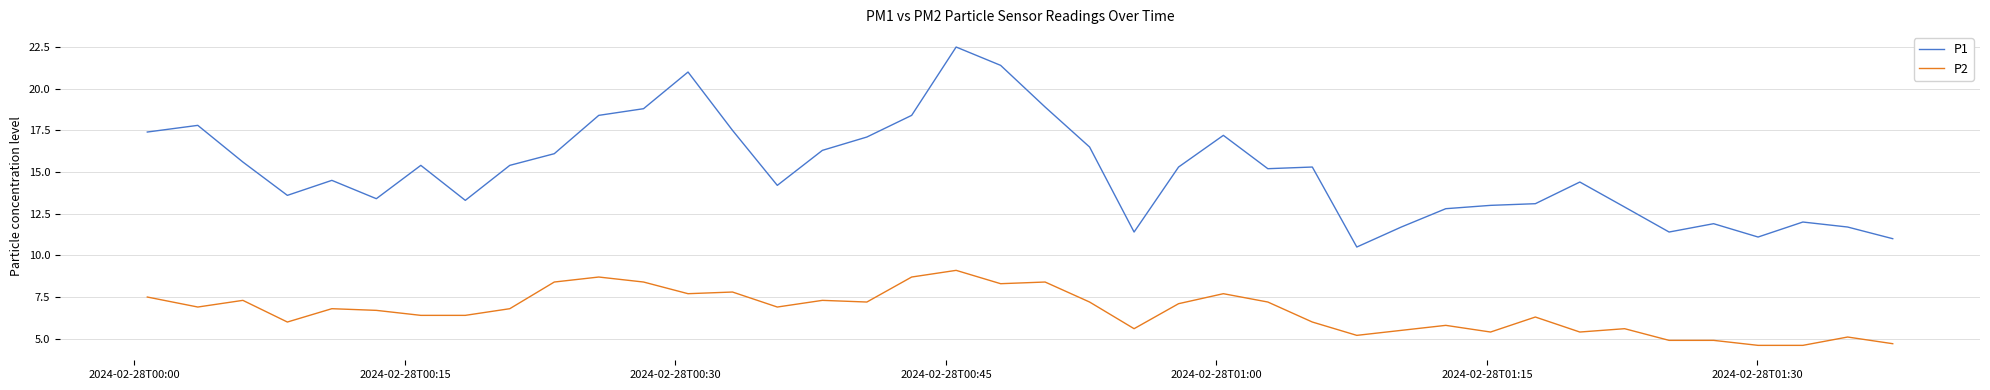

Which series has the largest total across all categories?

P1